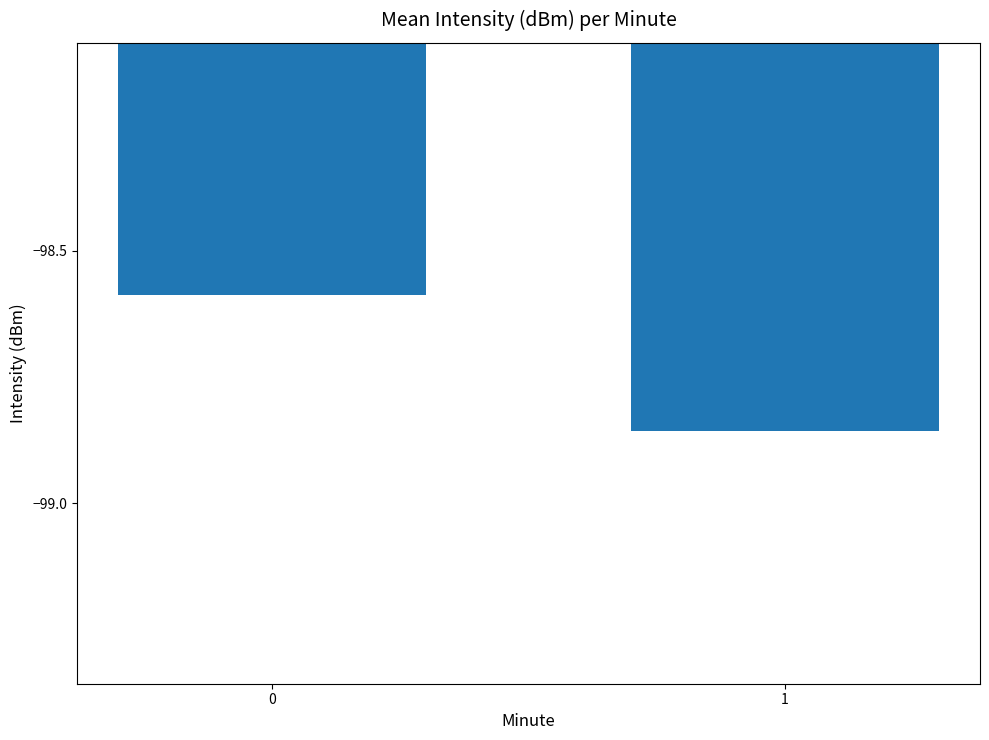

What is the value of the 1st bar from the left?

-98.6